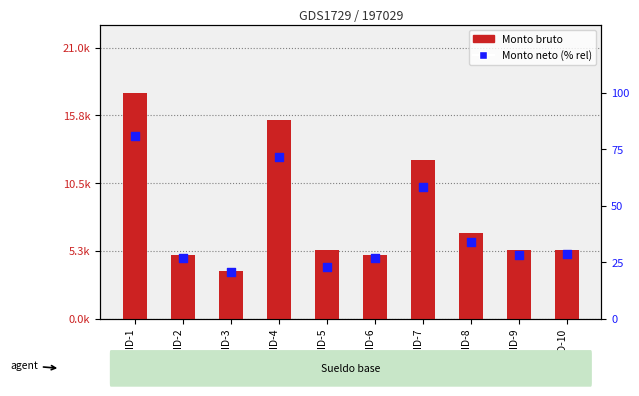

Which series has the largest total across all categories?

Monto bruto